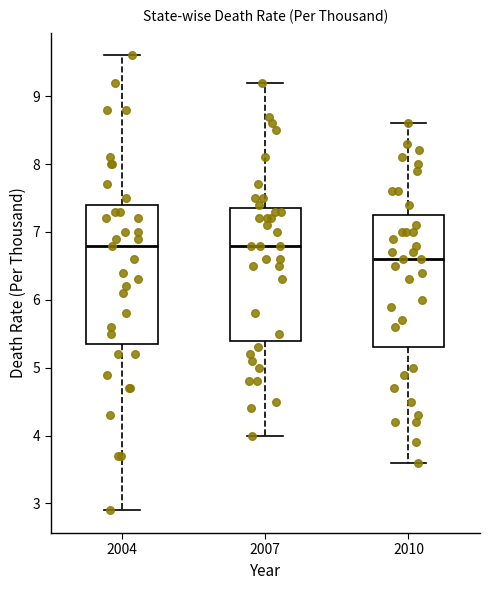

Reading left to right, transcribe this box plot: for each box, give where its median line is, the range the box spans, and where its two whiskers end, as read against the y-axis. The values are not printed on the chart, so give them approximately, as read against the axis.

2004: median 6.8, box 5.4 to 7.4, whiskers 2.9 to 9.6
2007: median 6.8, box 5.4 to 7.4, whiskers 4.0 to 9.2
2010: median 6.6, box 5.3 to 7.3, whiskers 3.6 to 8.6